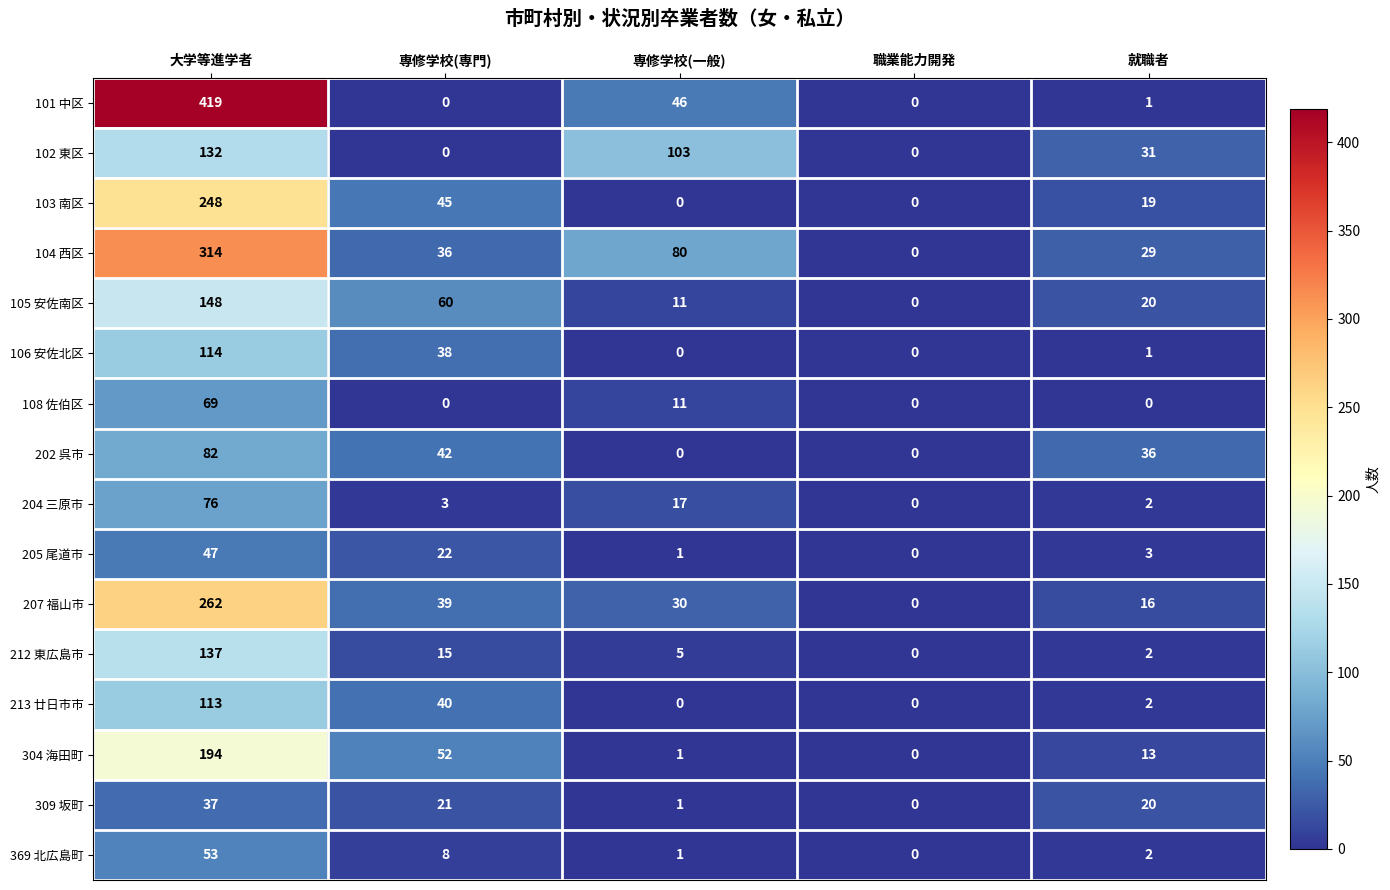

At which category does the chart reach its peak across all series?

大学等進学者